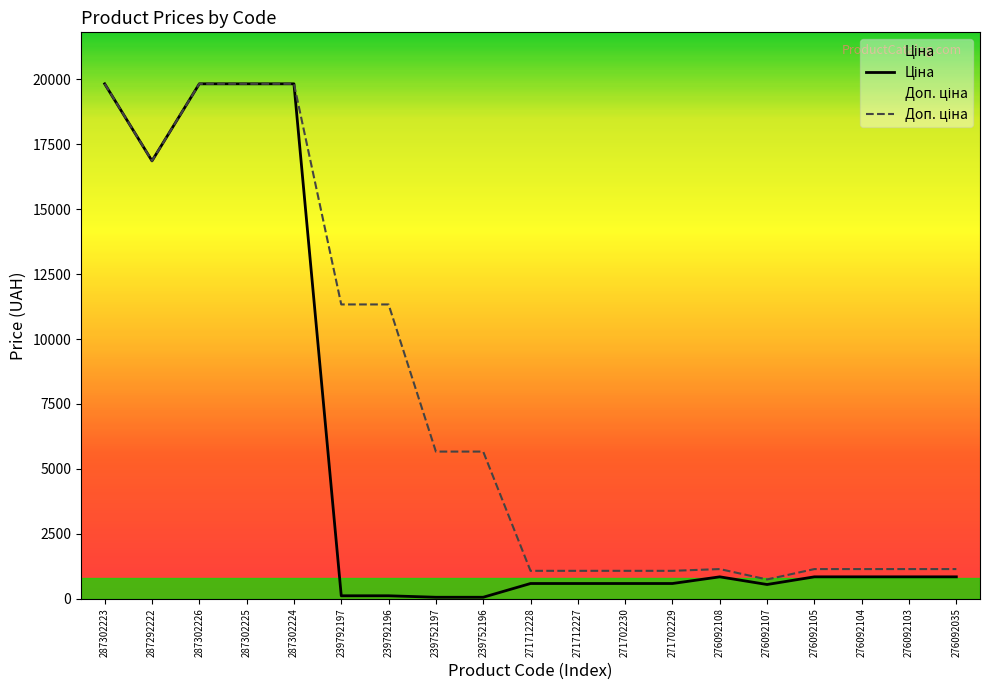

Between 276092108 and 276092103, which series saw the biggest shift?

Ціна